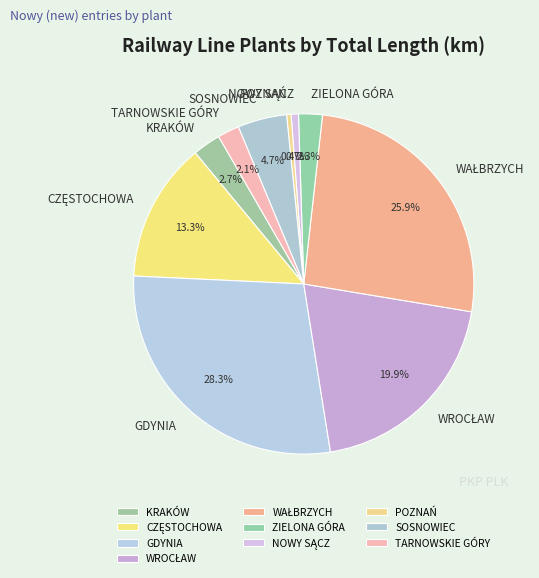

To the nearest percent, what is the difference between the largest and smallest slice percentages?

28%